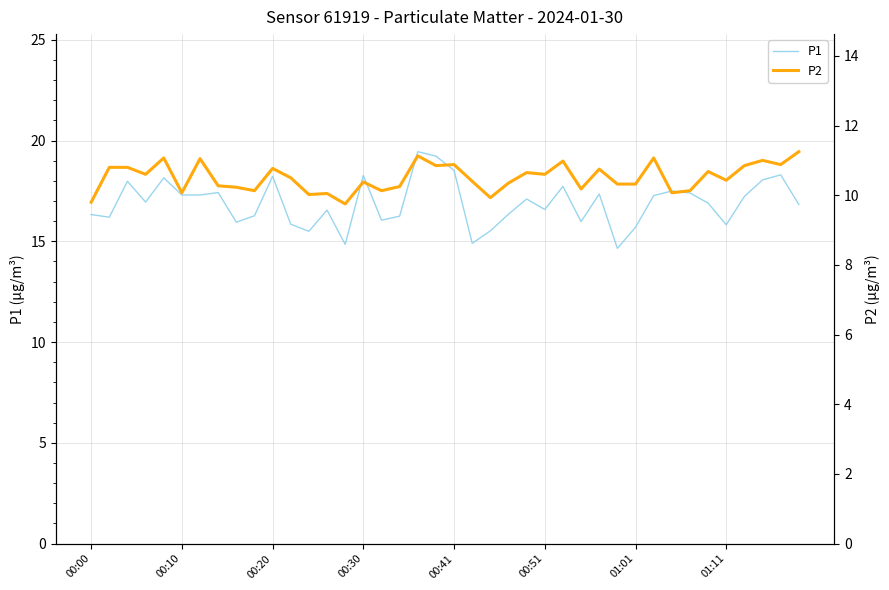

True or false: P1 has a value of 16.3 at 00:00.

True